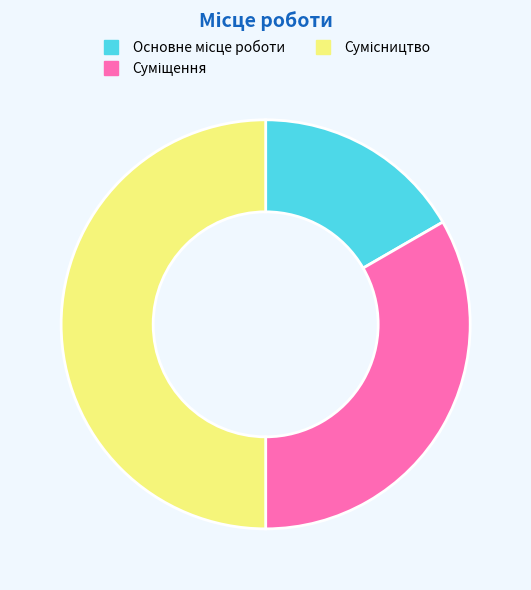

How many slices are in this pie chart?

3